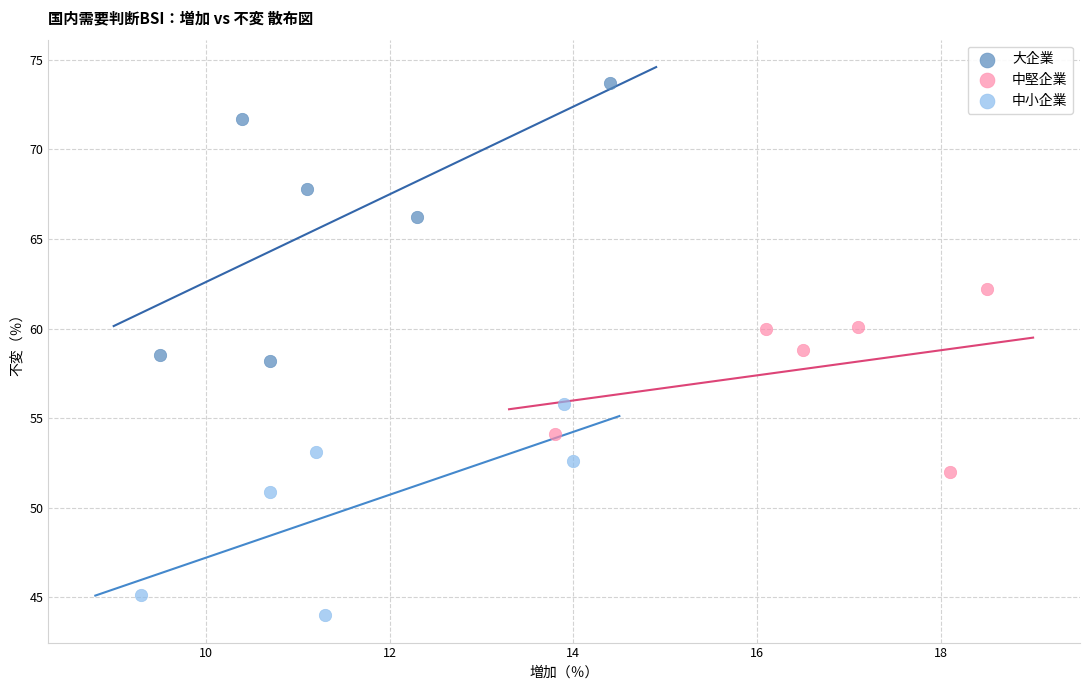

Which series contains the highest Y value?

大企業